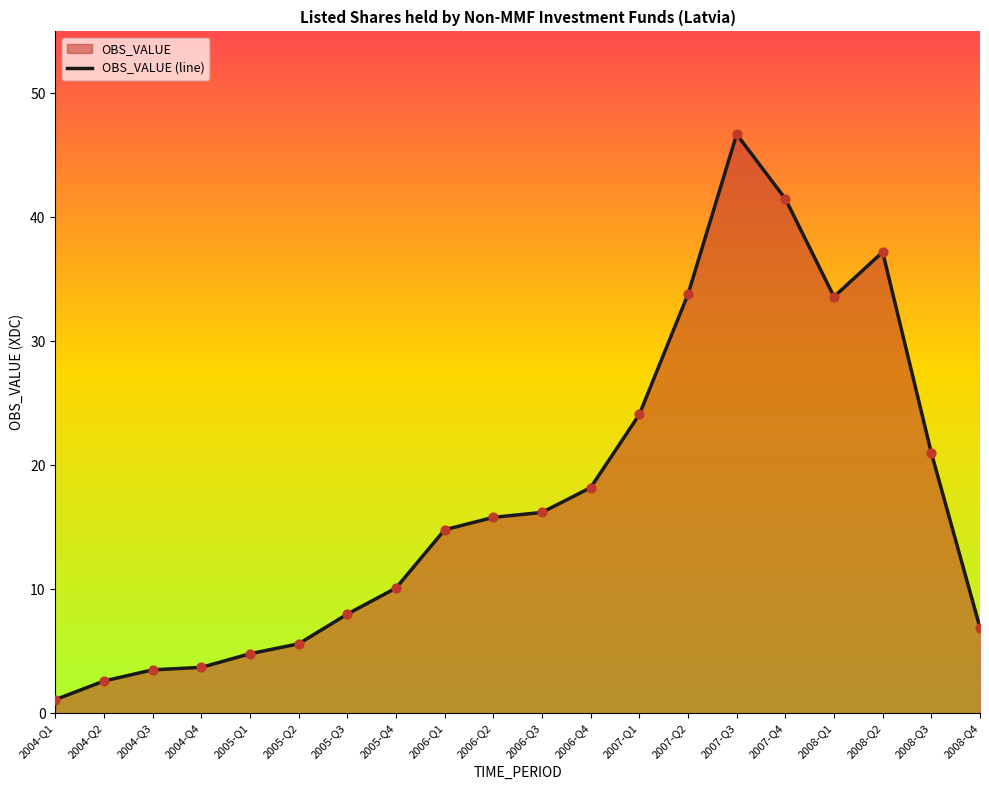

Between 2004-Q1 and 2006-Q4, which is larger?

2006-Q4